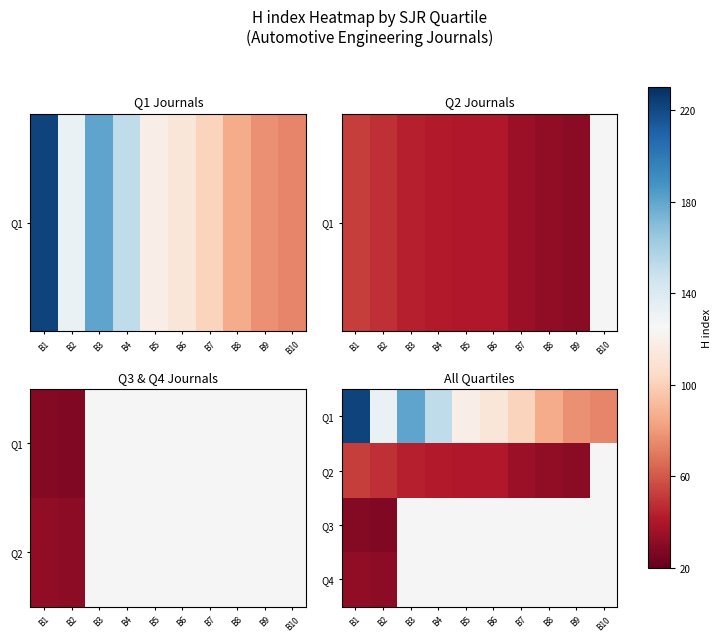

Where is Q2 nearest to the value 41?

B5